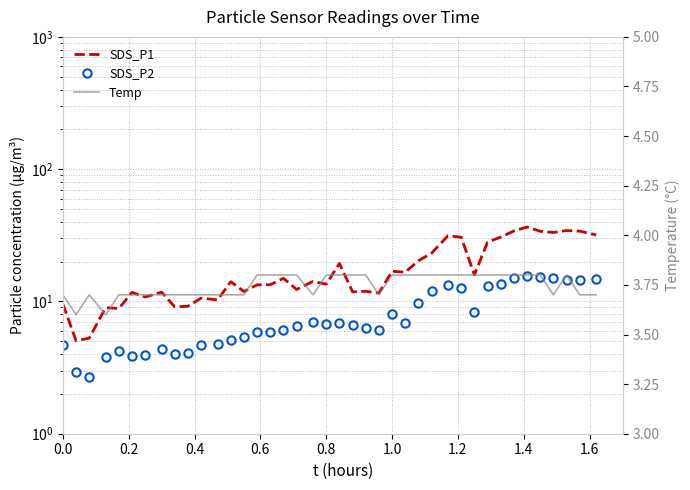

What are all the series names shown in the legend?

SDS_P1, SDS_P2, Temp